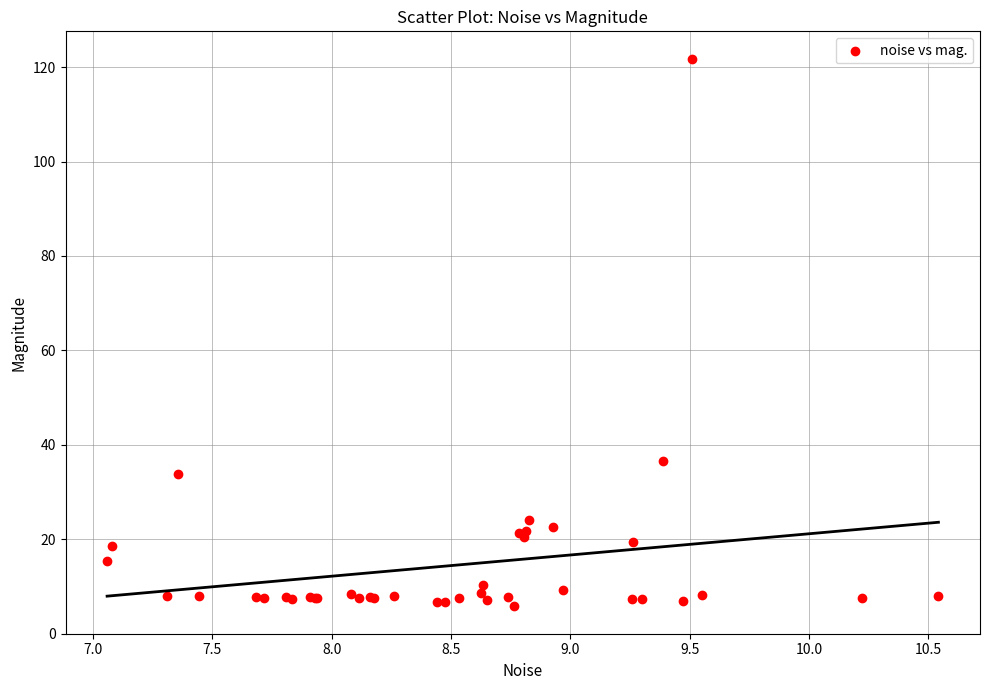

What Y value in the scatter plot is closest to 63?

36.5